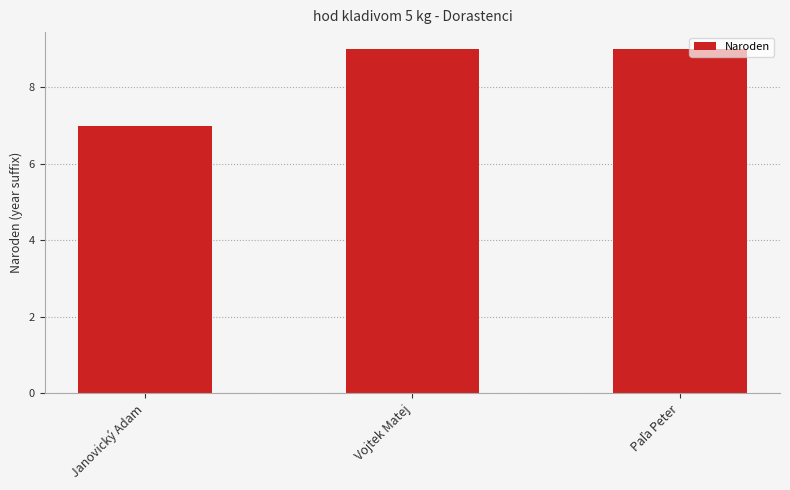

Is it true that the value at Vojtek Matej is 9?

True